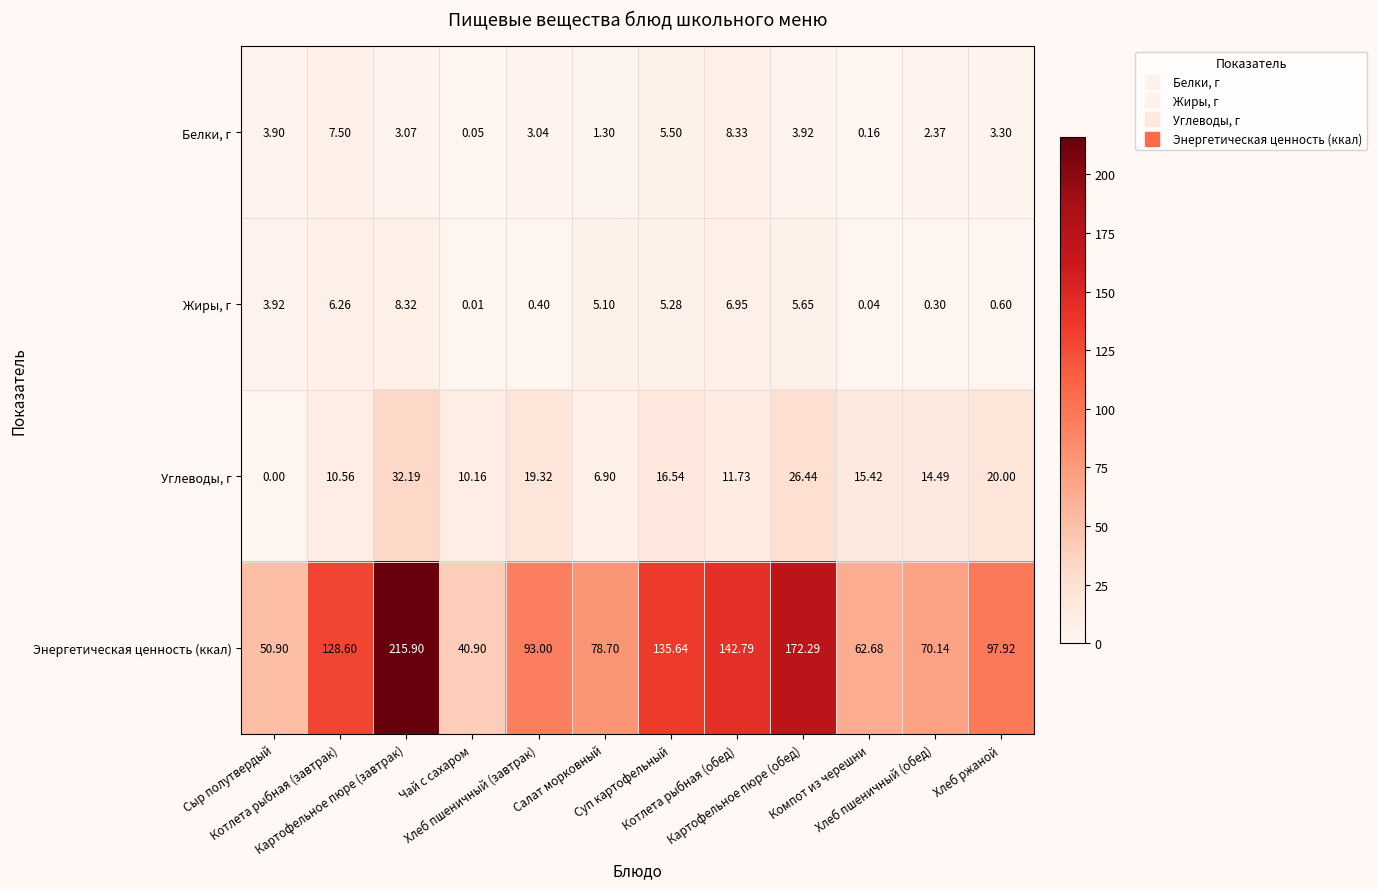

Which series has the widest spread of values?

Энергетическая ценность (ккал)